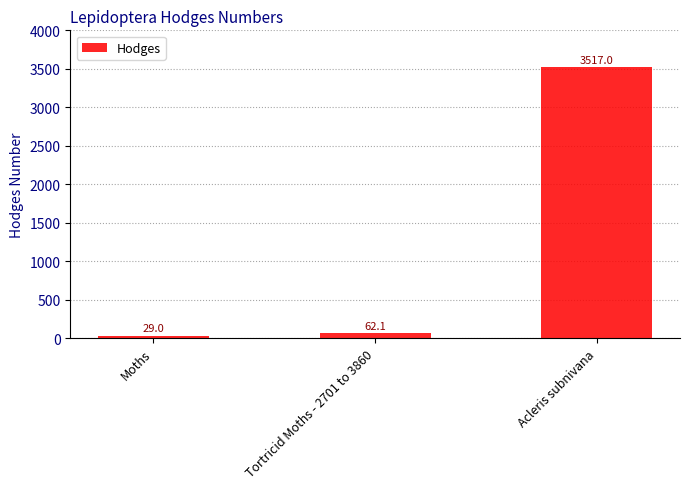

Which has a higher value, Tortricid Moths - 2701 to 3860 or Moths?

Tortricid Moths - 2701 to 3860